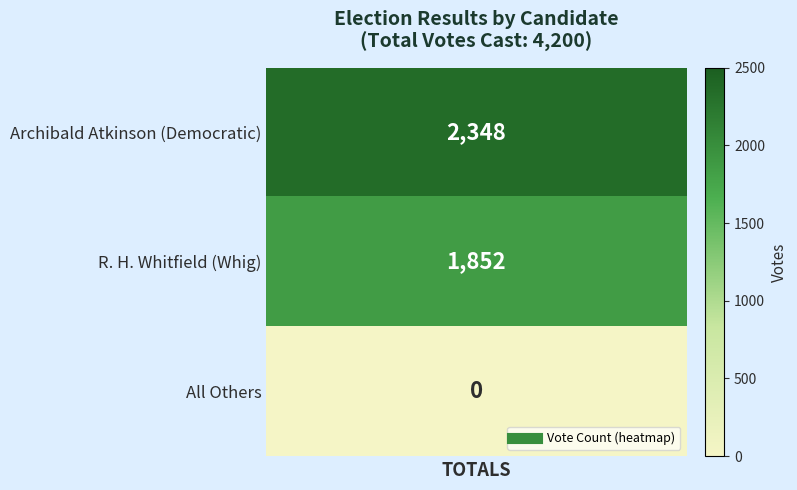

True or false: the data shows 1217 at Archibald Atkinson (Democratic).

False